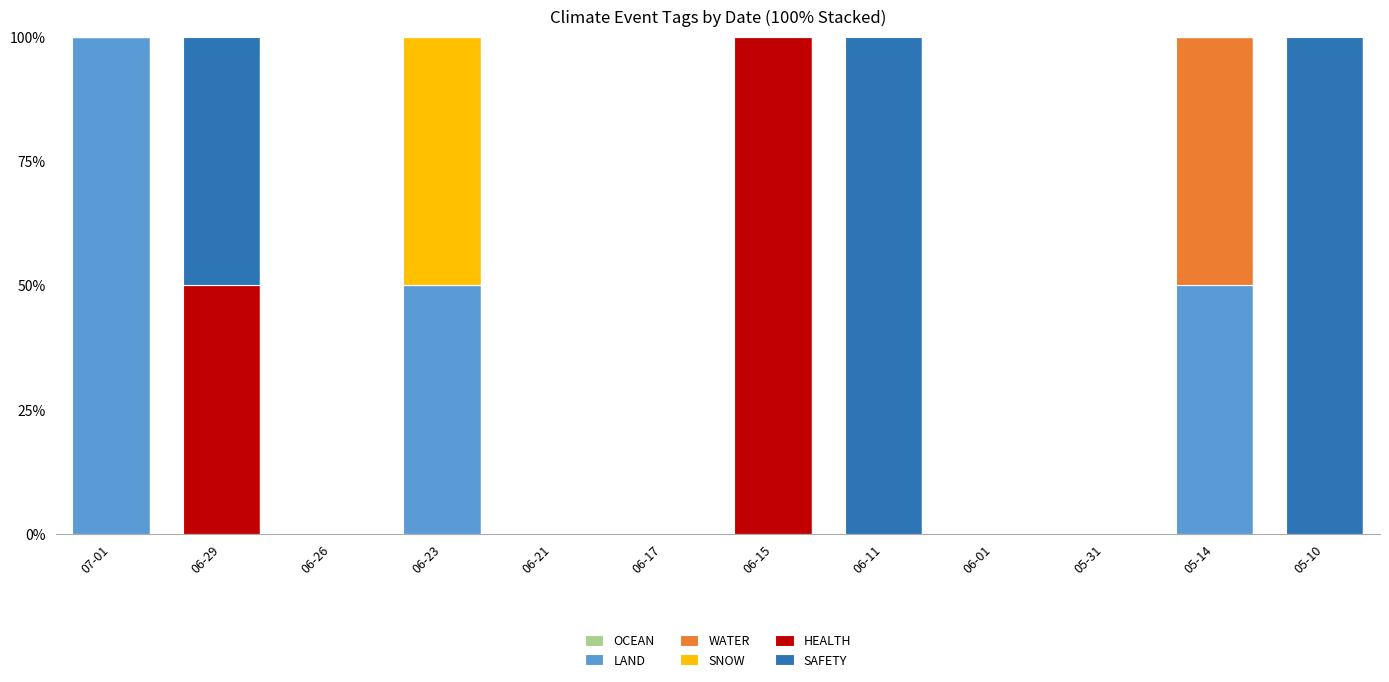

What is the sum of all LAND values?

200